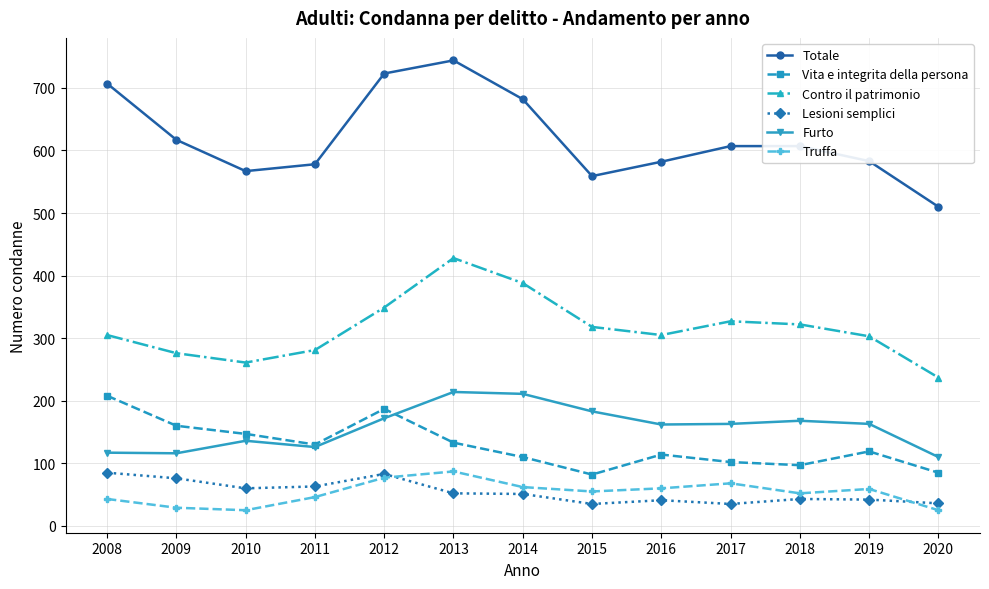

Rank the series at 2008 from lowest to highest value.

Truffa, Lesioni semplici, Furto, Vita e integrita della persona, Contro il patrimonio, Totale